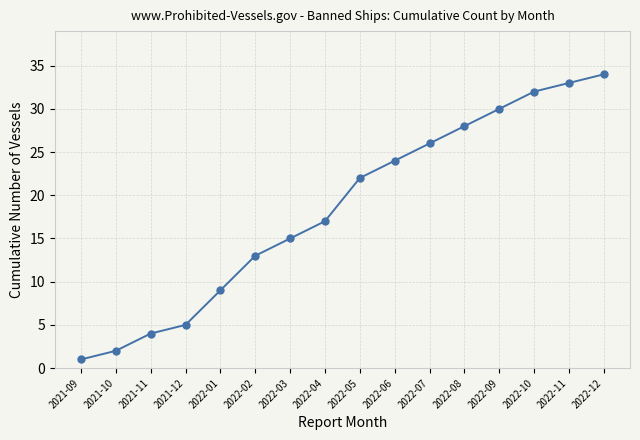

What is the approximate value at 2022-09, to the nearest 5?

30